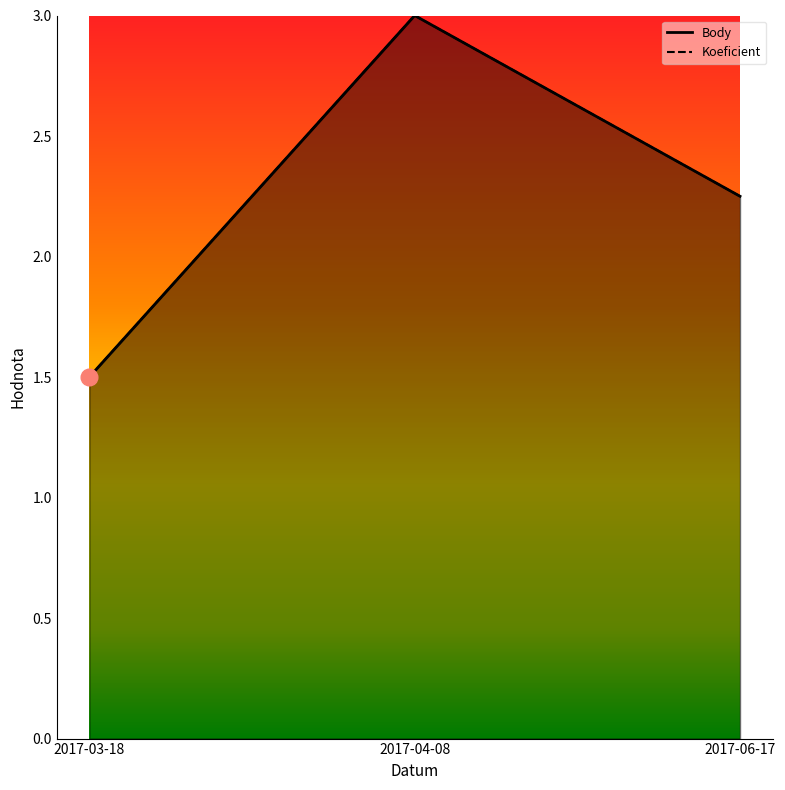

What is the label of the 1st point from the left?

2017-03-18